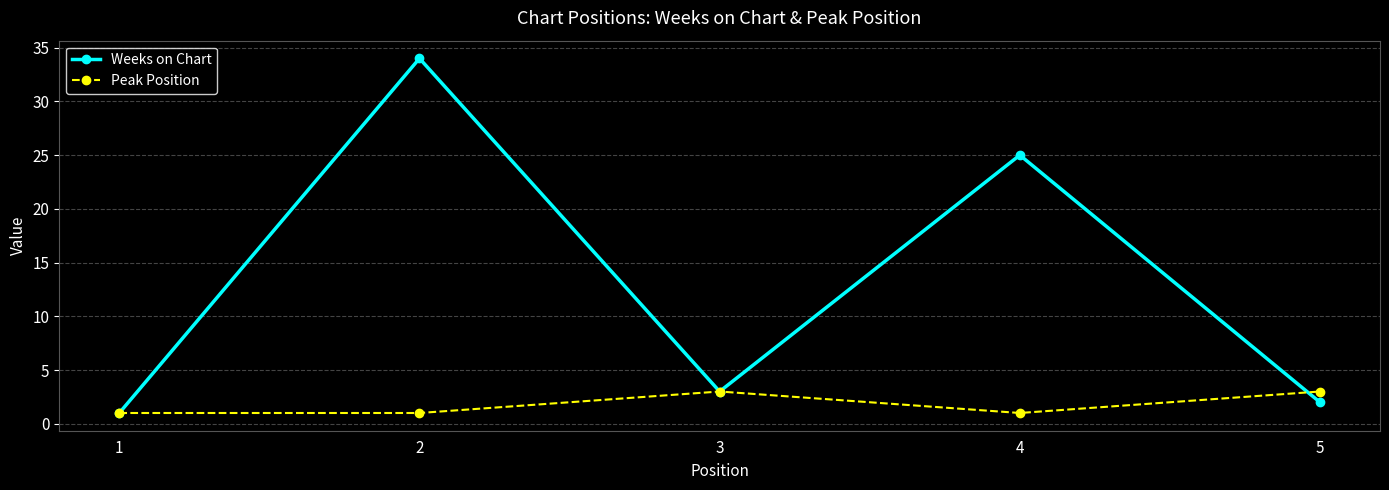

What is the value of the Weeks on Chart point at the 1st from the left?

1